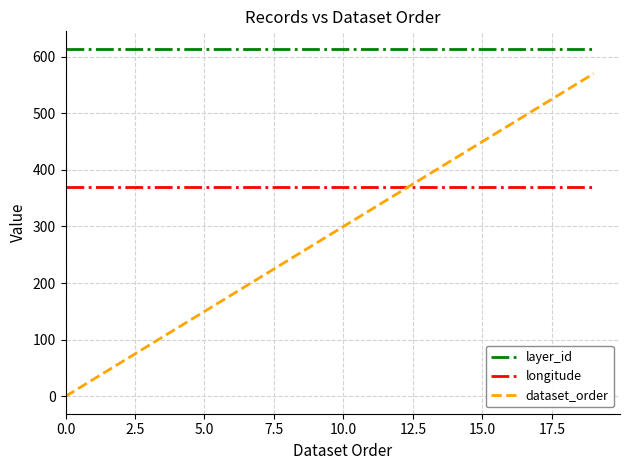

Rank the series by their maximum value, from highest to lowest.

layer_id, dataset_order, longitude